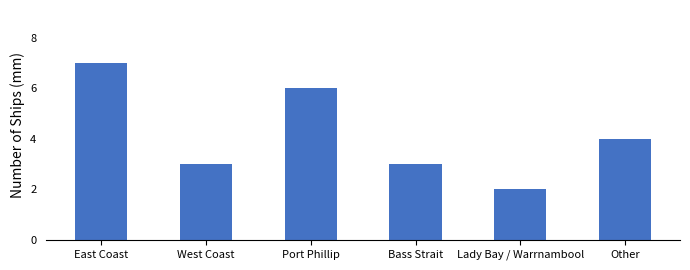

The chart shows a value of 6 at Port Phillip. True or false?

True